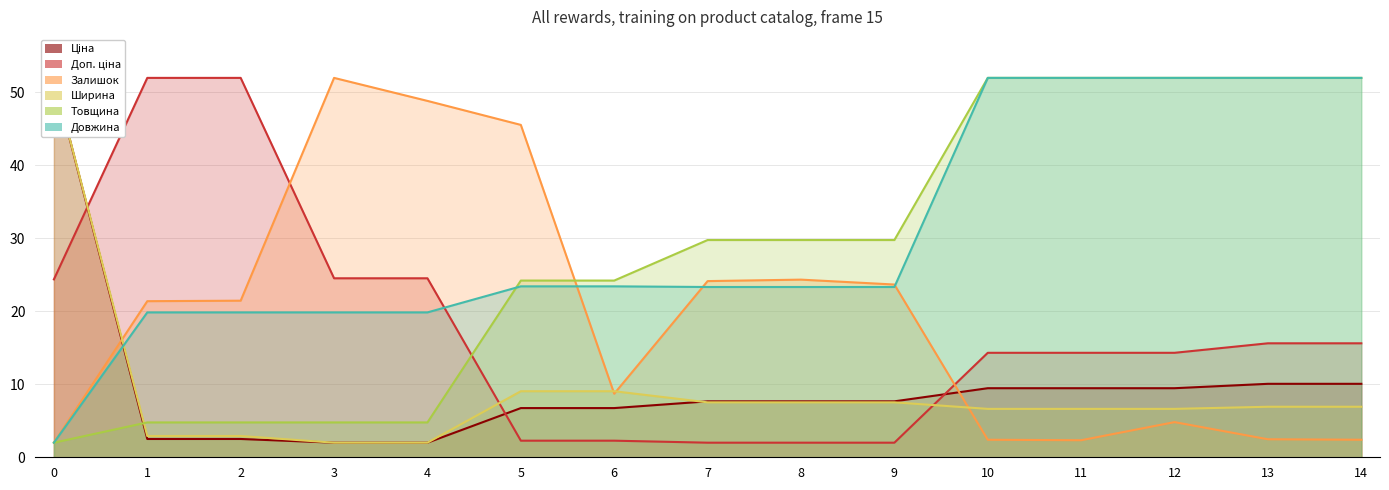

What is the average value of the Доп. ціна series?

17.5